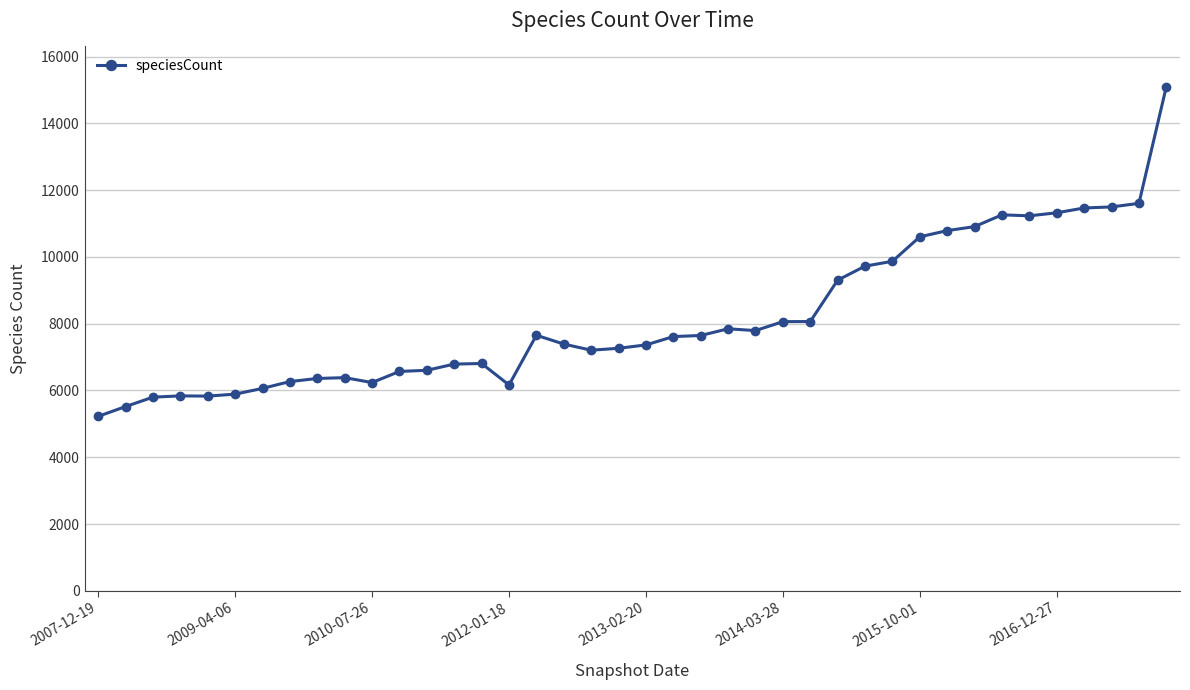

What is the greatest value displayed?

15095